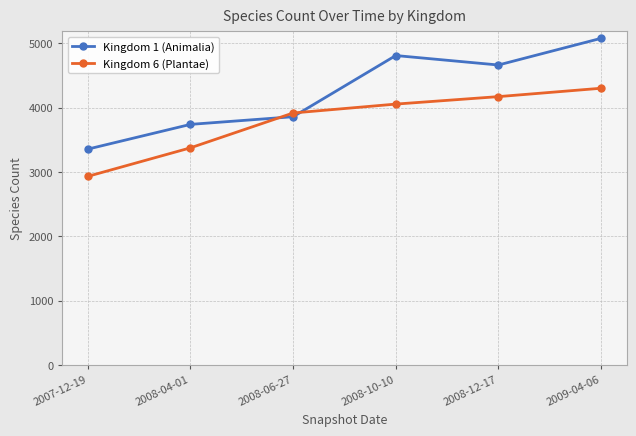

Where is Kingdom 1 (Animalia) nearest to the value 4215?

2008-06-27